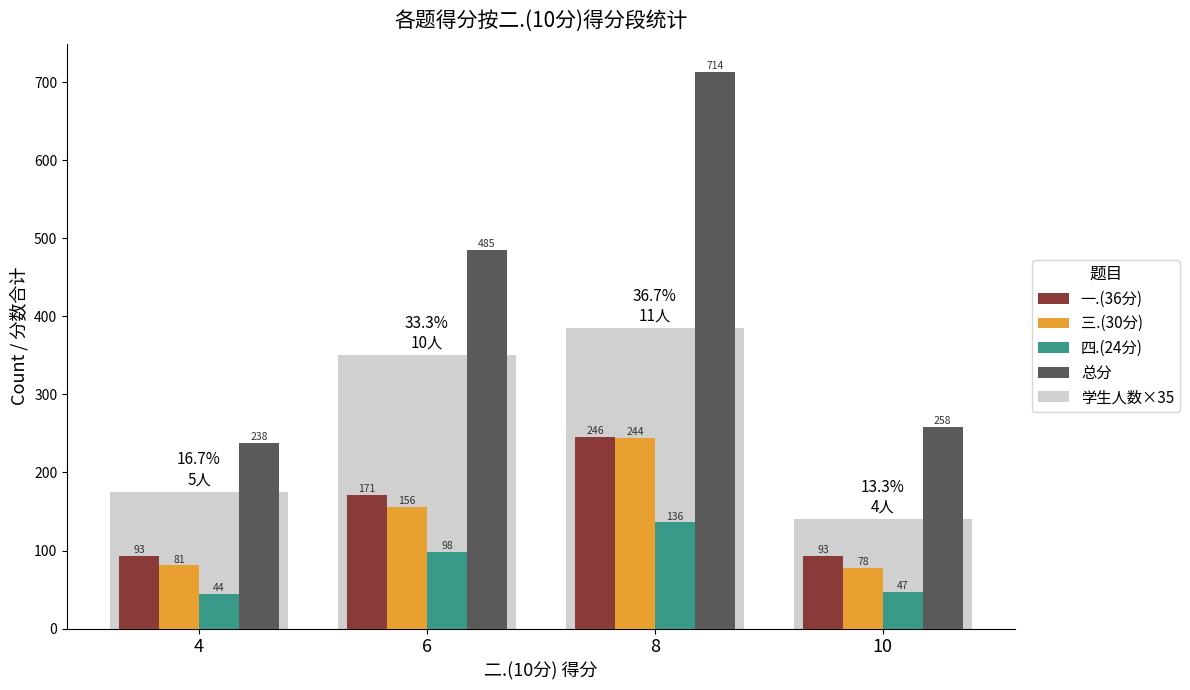

What is the difference between the maximum and minimum values in the 学生人数×35 series?

245